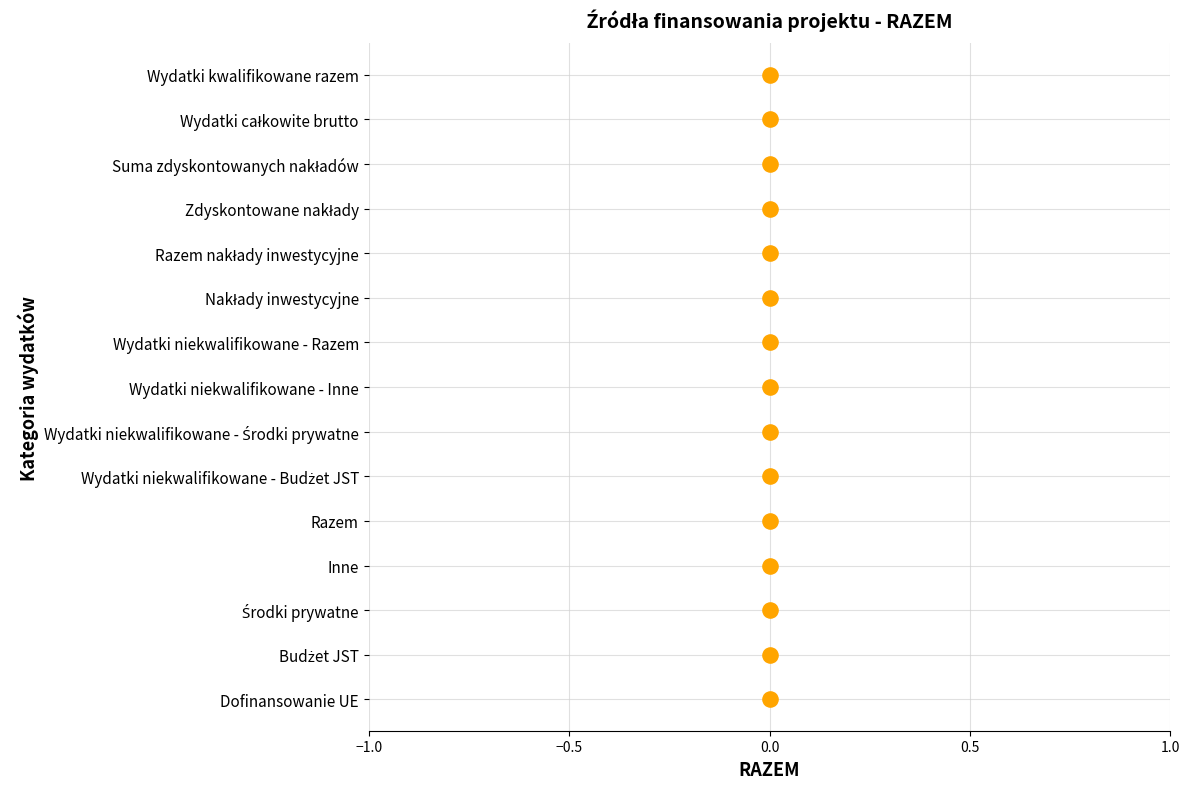

Approximately how many times larger is the value at 0.0 compared to 0.0?

0.8